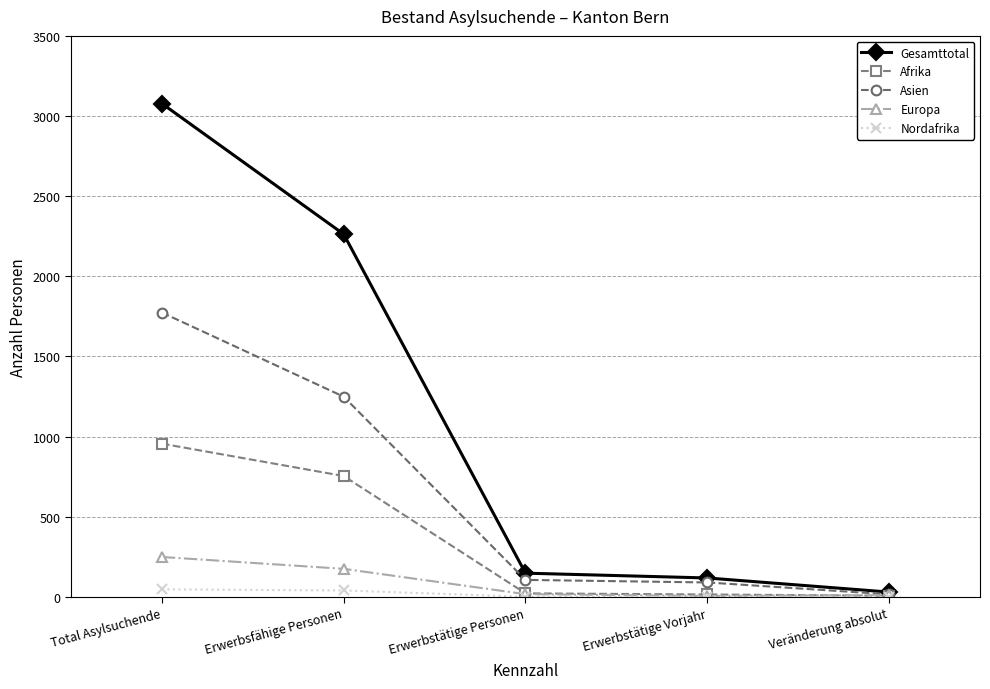

What is the difference between the second highest and minimum values in the Nordafrika series?

40